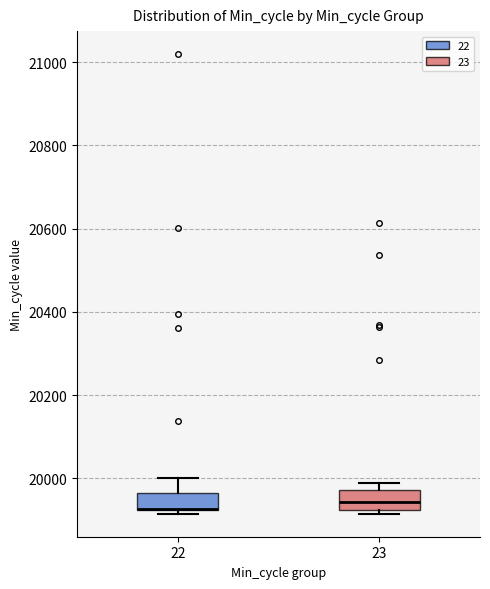

Where is the lower edge of the box at x = 22 on the y-axis? The values are not printed on the chart, so give them approximately, as read against the axis.

19920